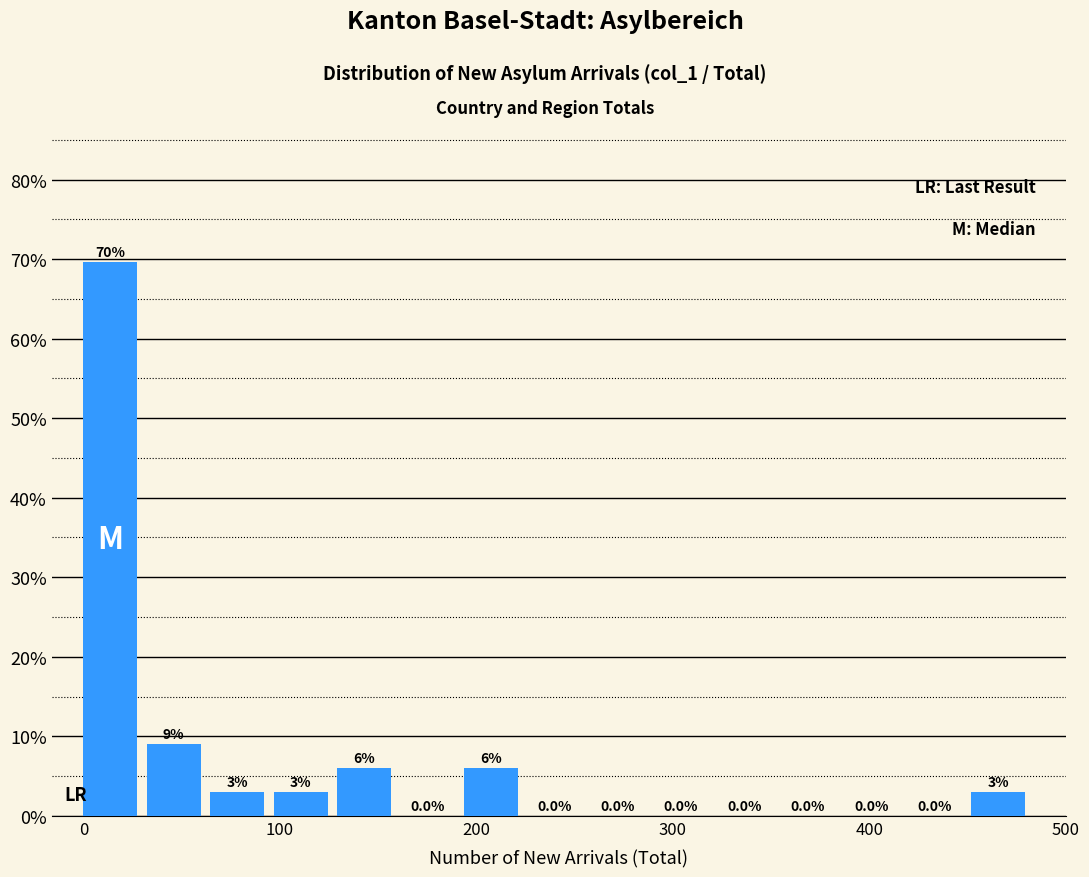

Read against the x-axis, roughly where is the centre of the tallest bar?

10